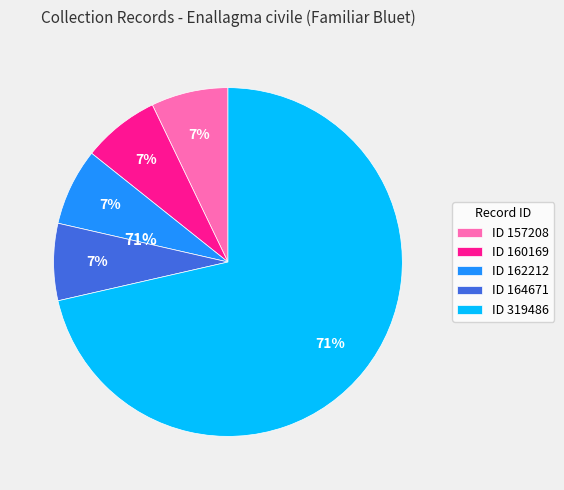

Combined, do ID 162212 and ID 319486 account for over 50%?

Yes